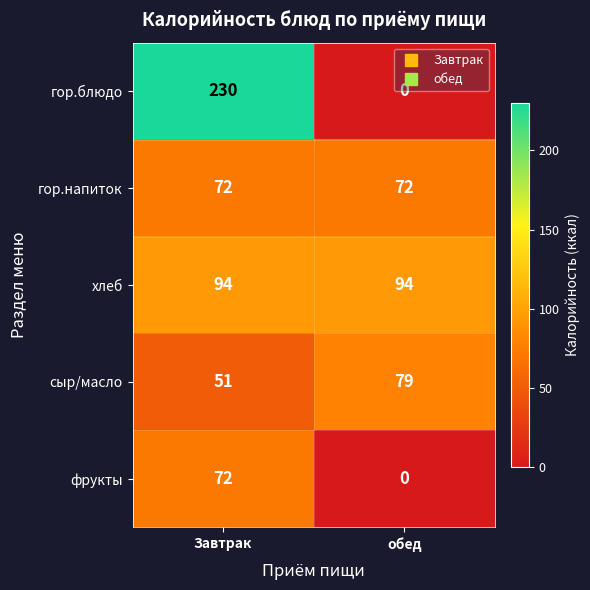

List the labels in order of фрукты value, smallest first.

обед, Завтрак